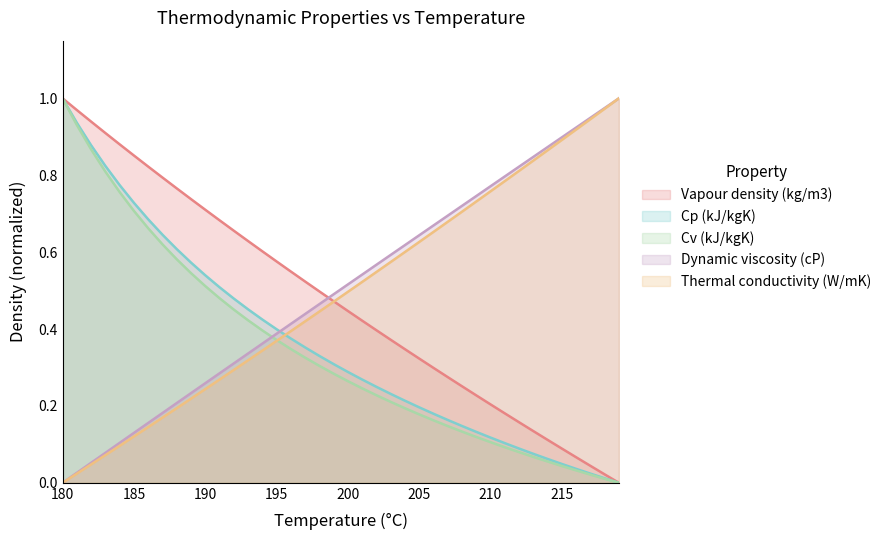

True or false: Thermal conductivity (W/mK) has a value of 0.0 at 180.

True